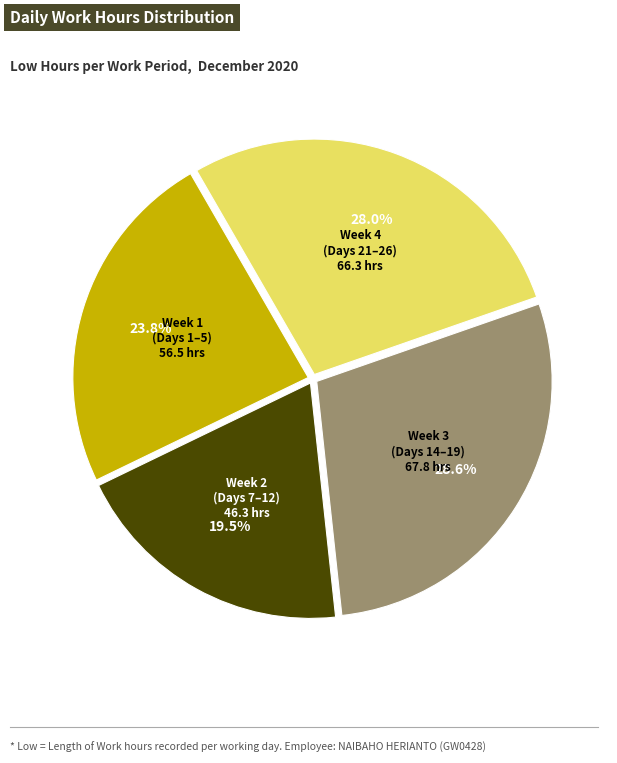

Is there any slice that represents more than half of the pie?

No